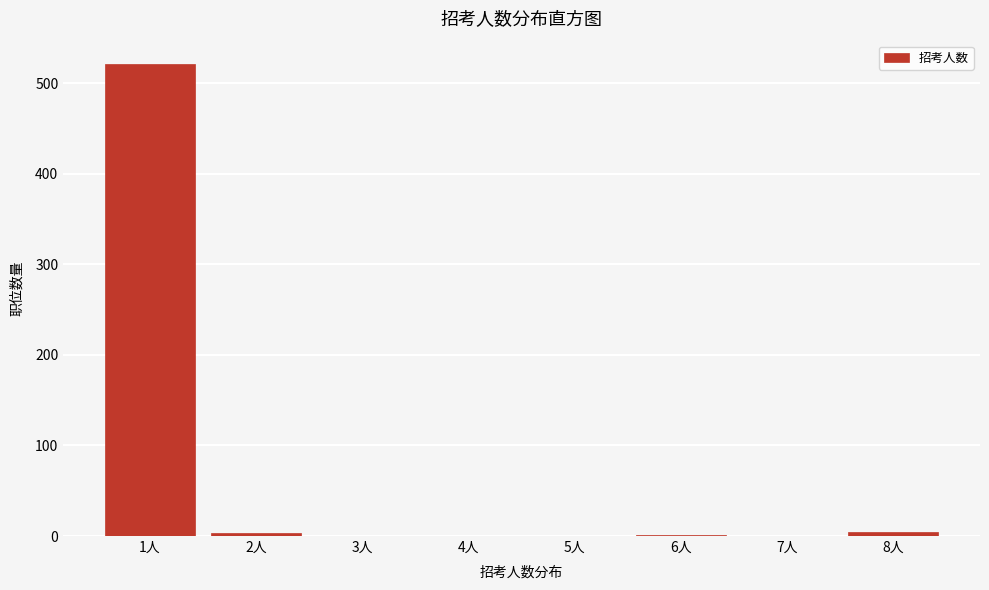

Which category has the highest value across all series?

1人